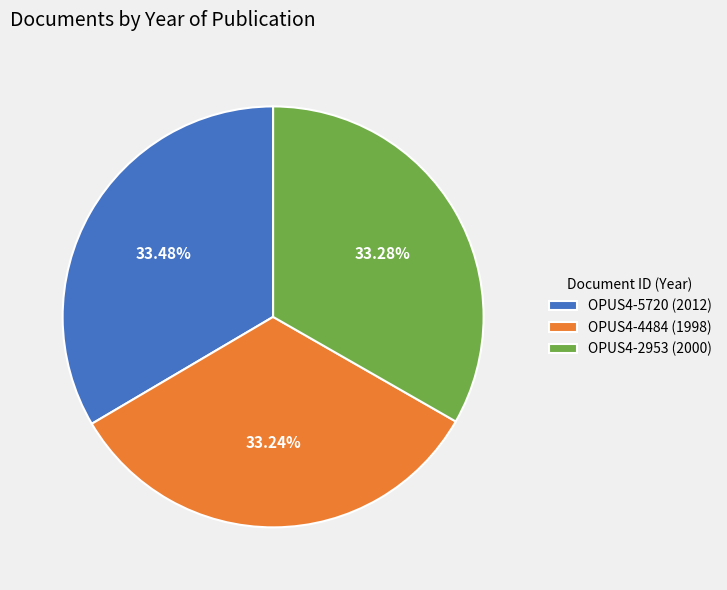

Is OPUS4-5720 the majority of the pie?

No